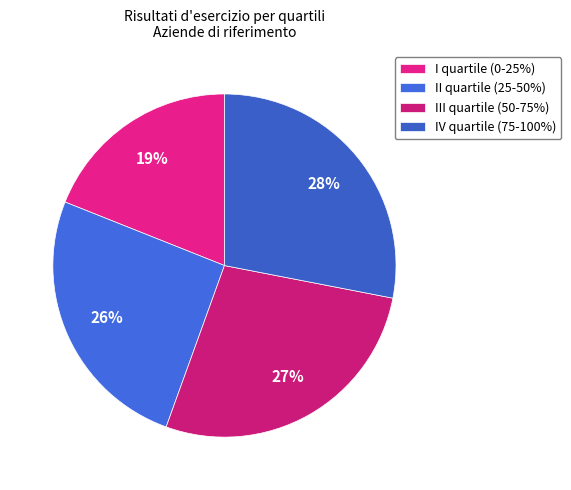

To the nearest percent, what is the average slice percentage?

25%